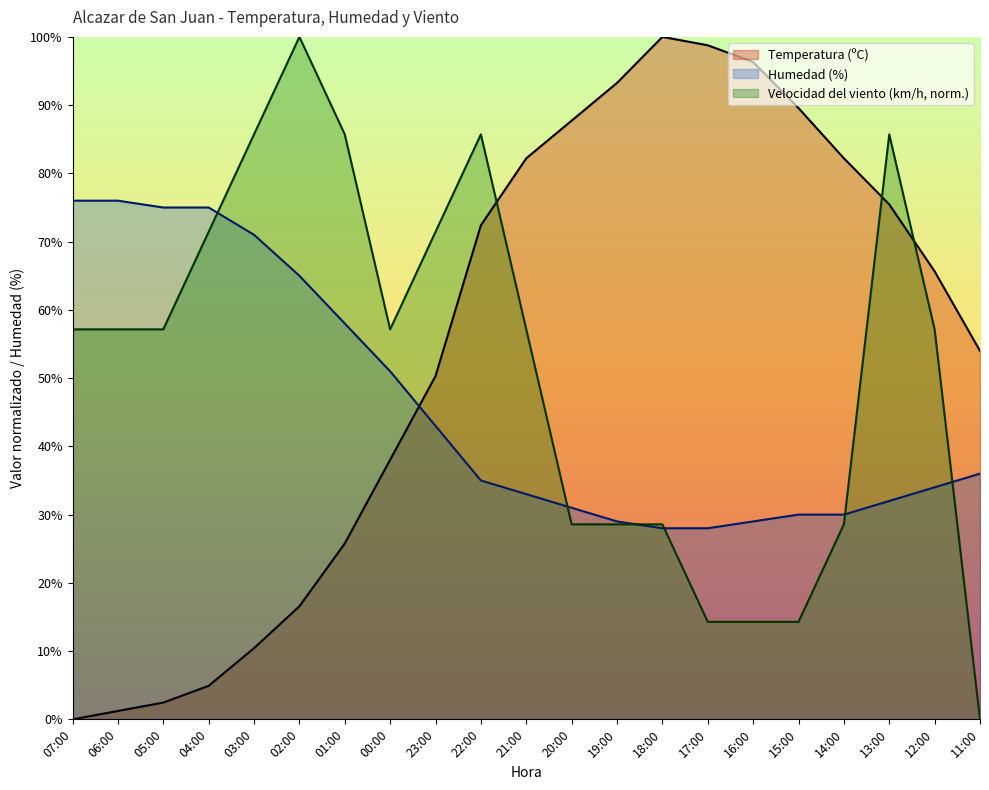

What is the sum of the Velocidad del viento (km/h) values at 03:00 and 19:00?

114.3